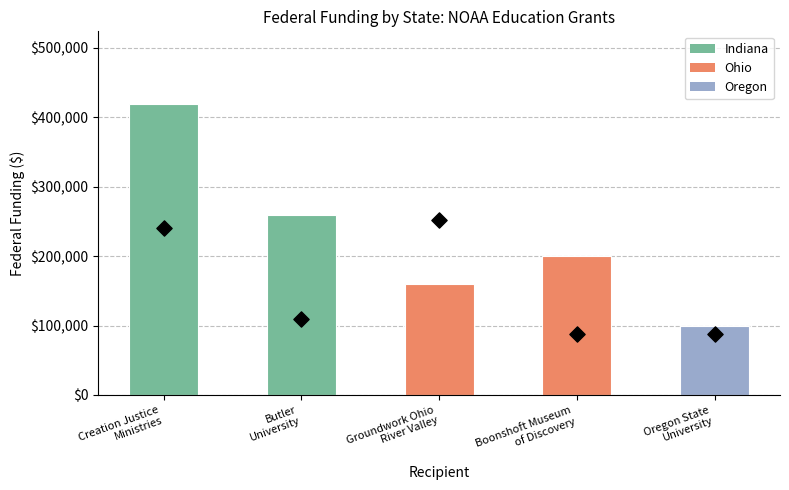

Which has a higher value, Groundwork Ohio
River Valley or Boonshoft Museum
of Discovery?

Groundwork Ohio
River Valley